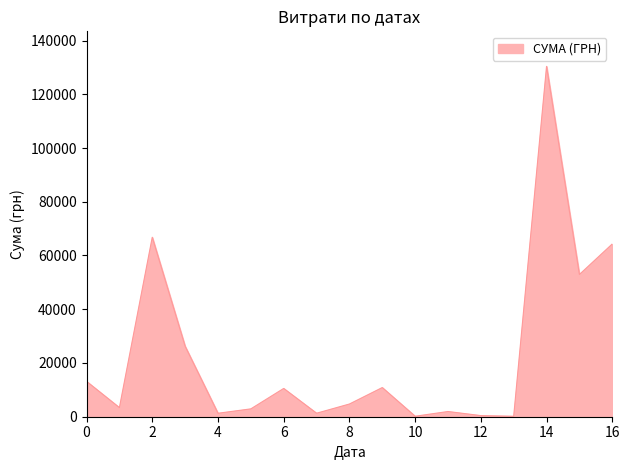

What is the difference between the maximum and minimum values?

130203.7